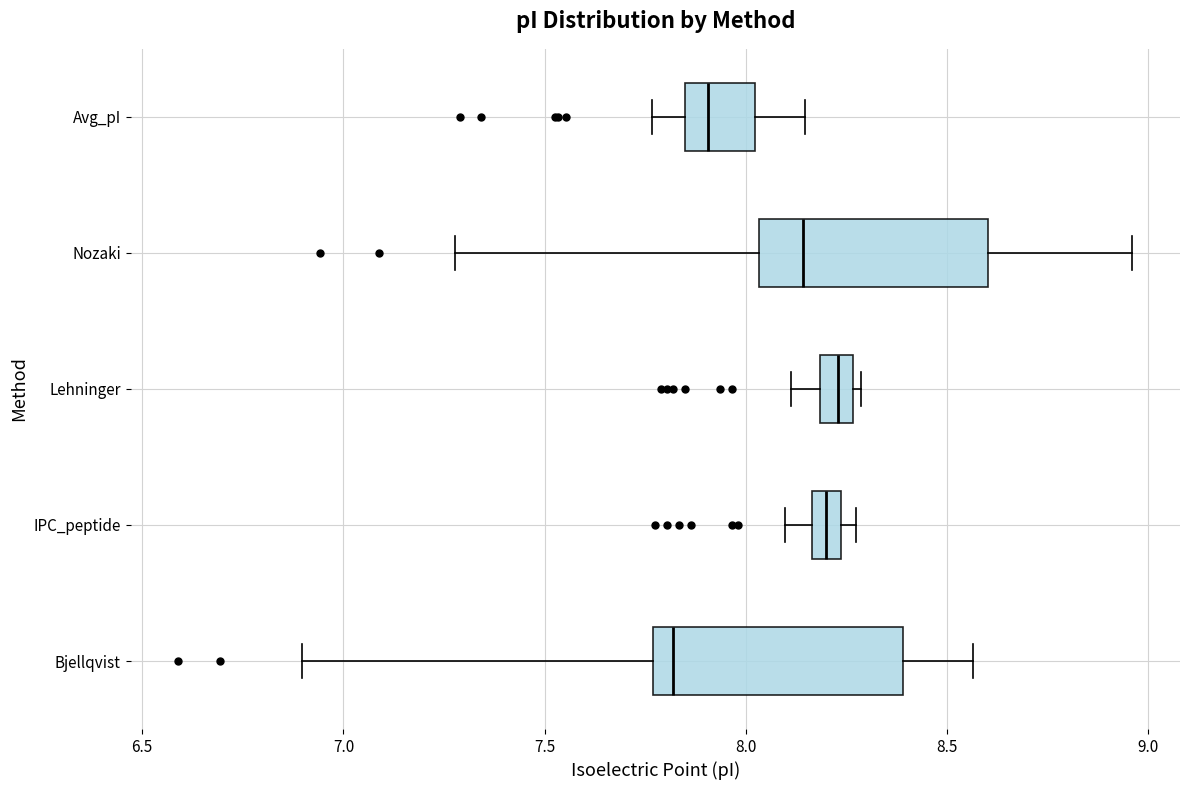

Which box is the widest, from its left edge to its right edge?

Bjellqvist